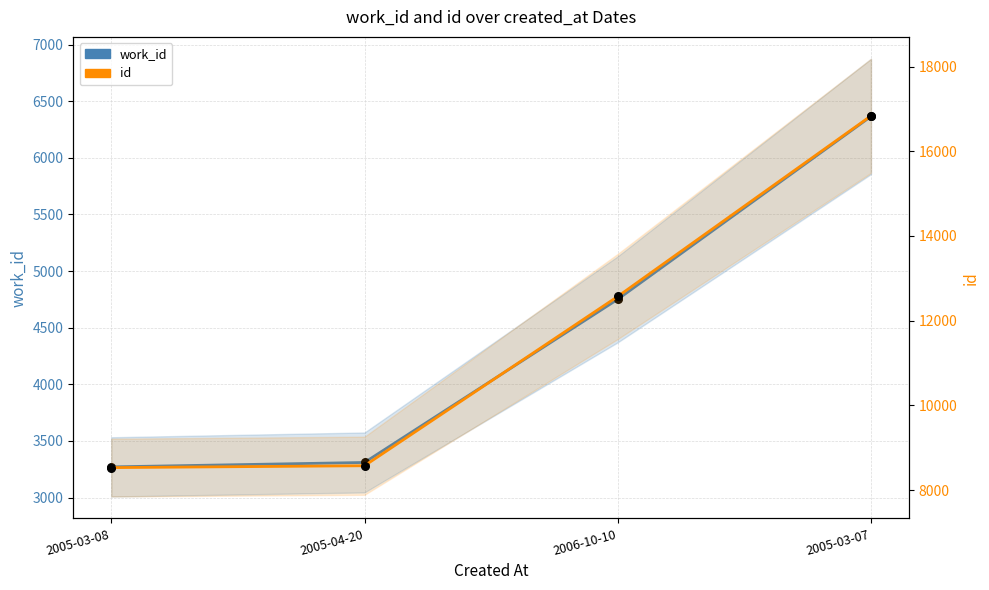

Which series reaches the maximum Y coordinate?

id